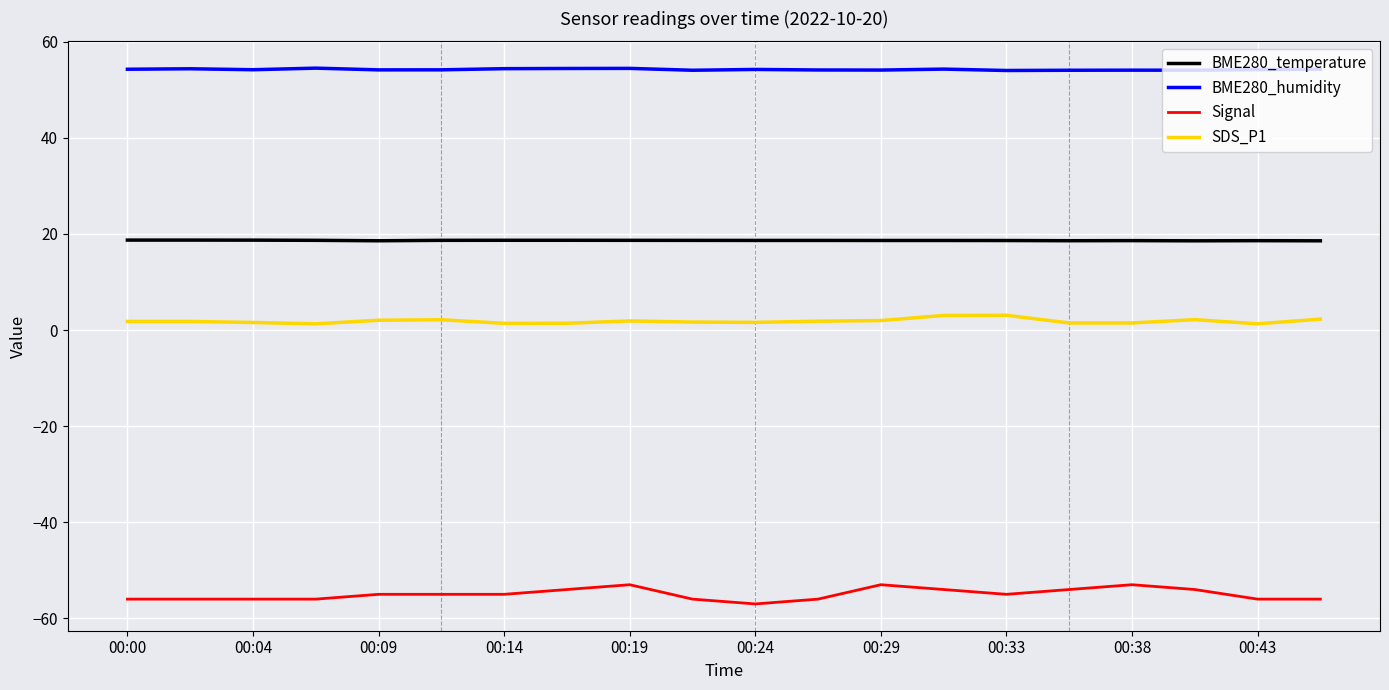

What is the smallest value displayed?

-57.0